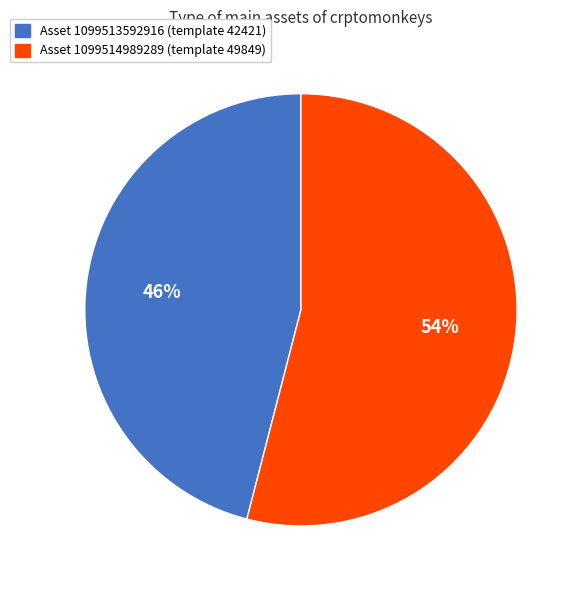

Which slice represents more than half of the pie?

Asset 1099514989289 (template 49849)